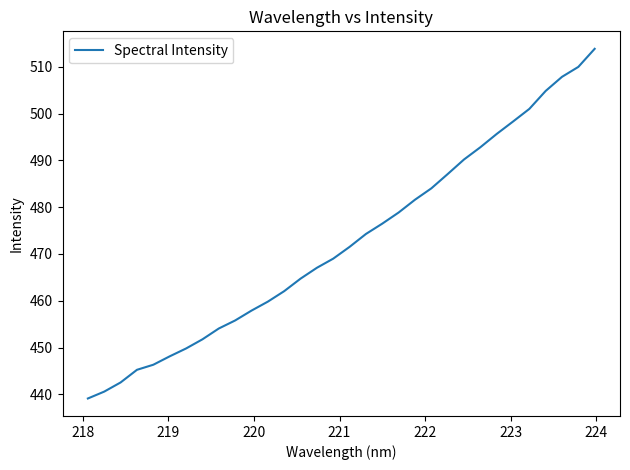

What is the minimum value shown in the chart?

439.1